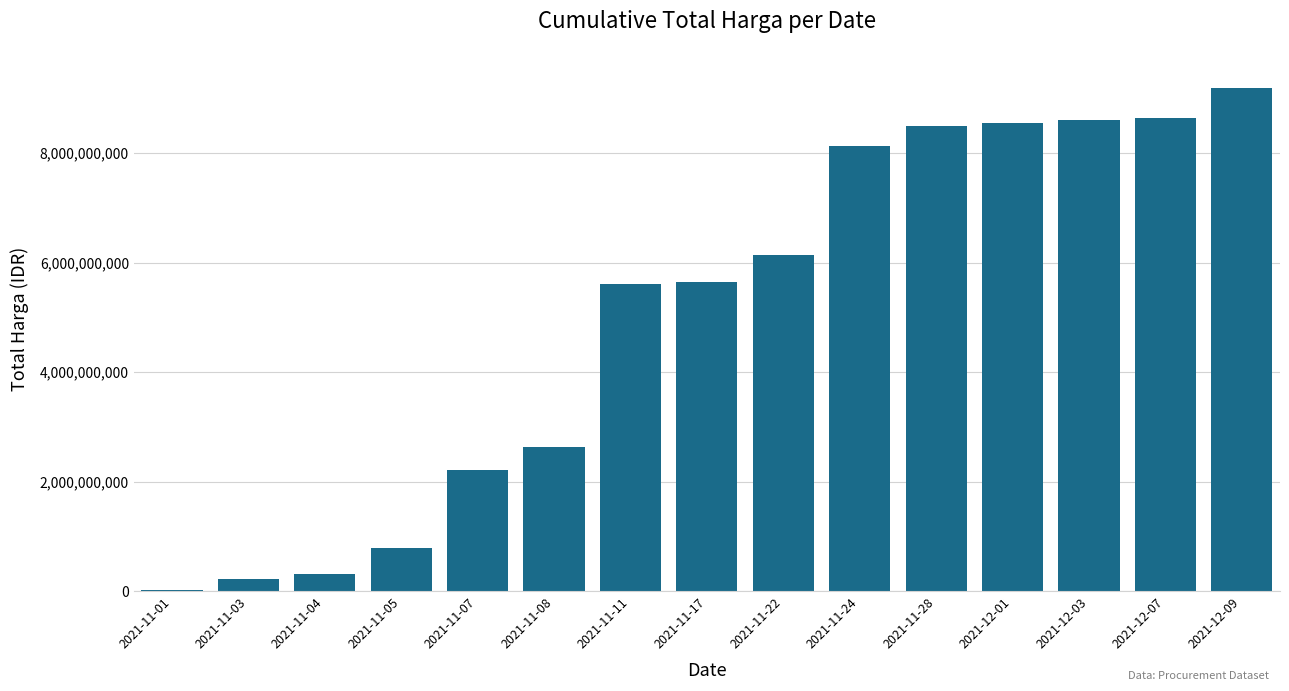

What is the greatest value displayed?

9197682585